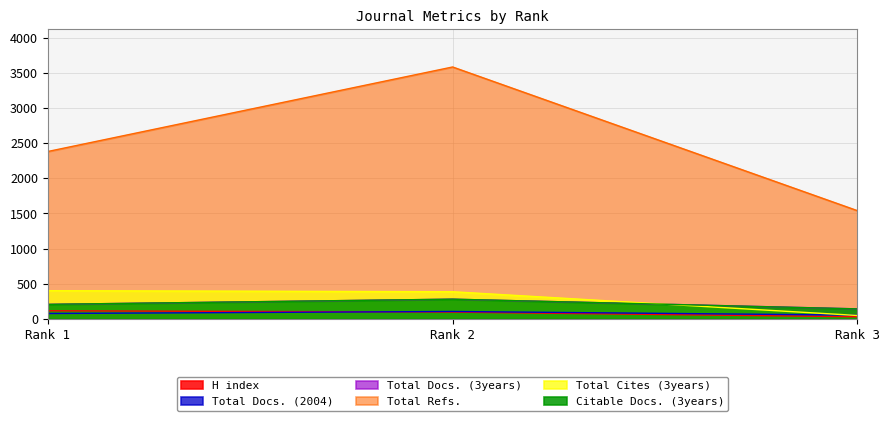

The H index series shows 49 at Rank 3. True or false?

False